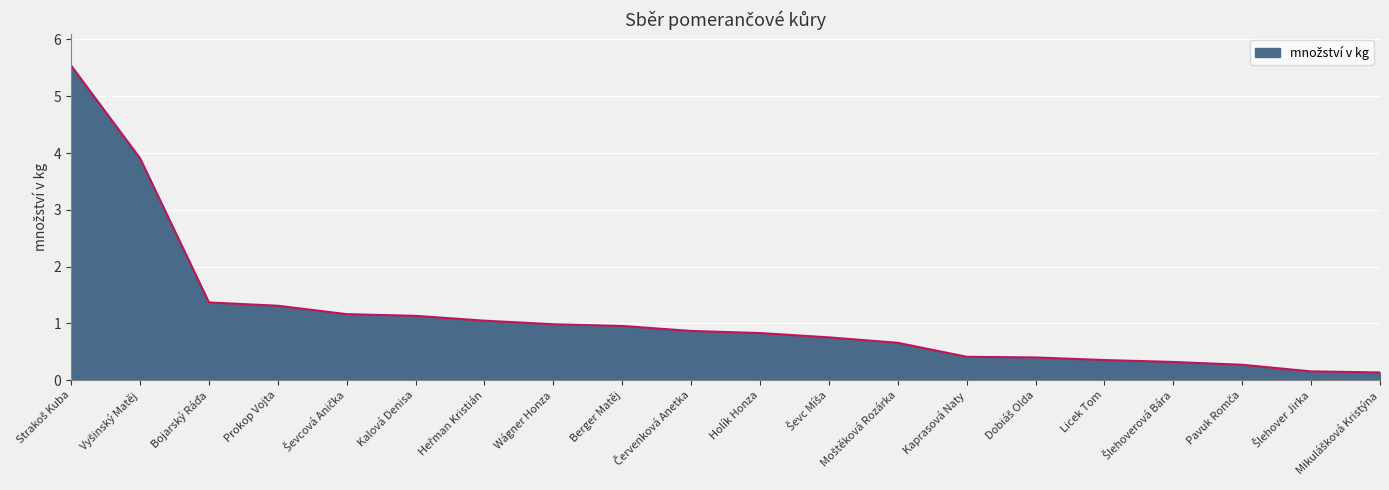

The chart shows a value of 0.4 at Kaprasová Naty. True or false?

True